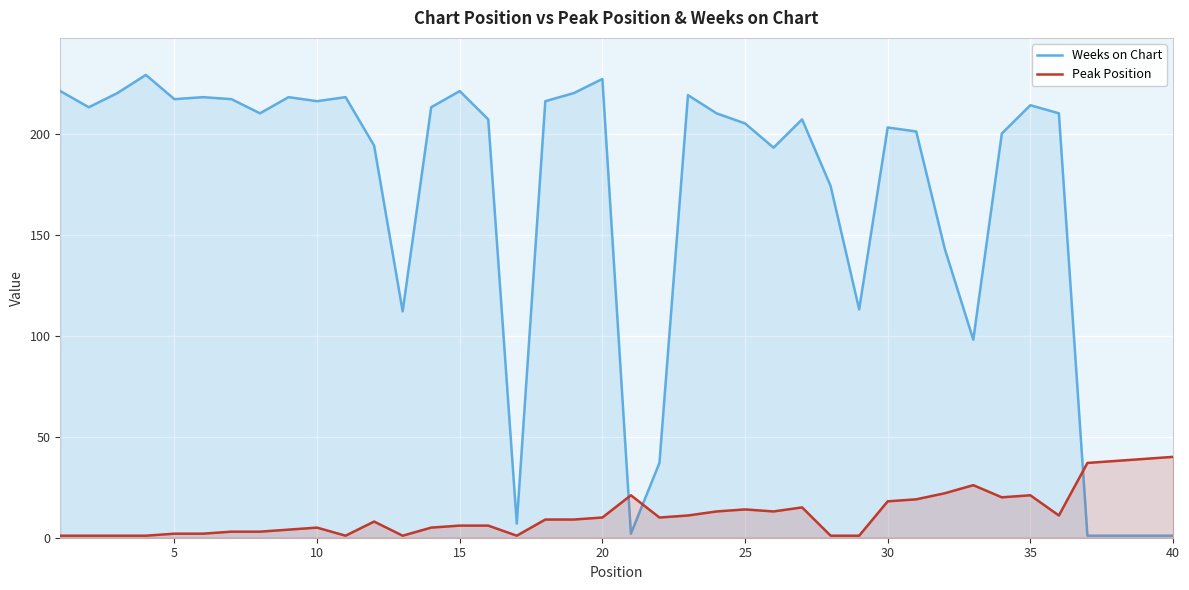

List the series in order of their overall mean, lowest first.

Peak Position, Weeks on Chart